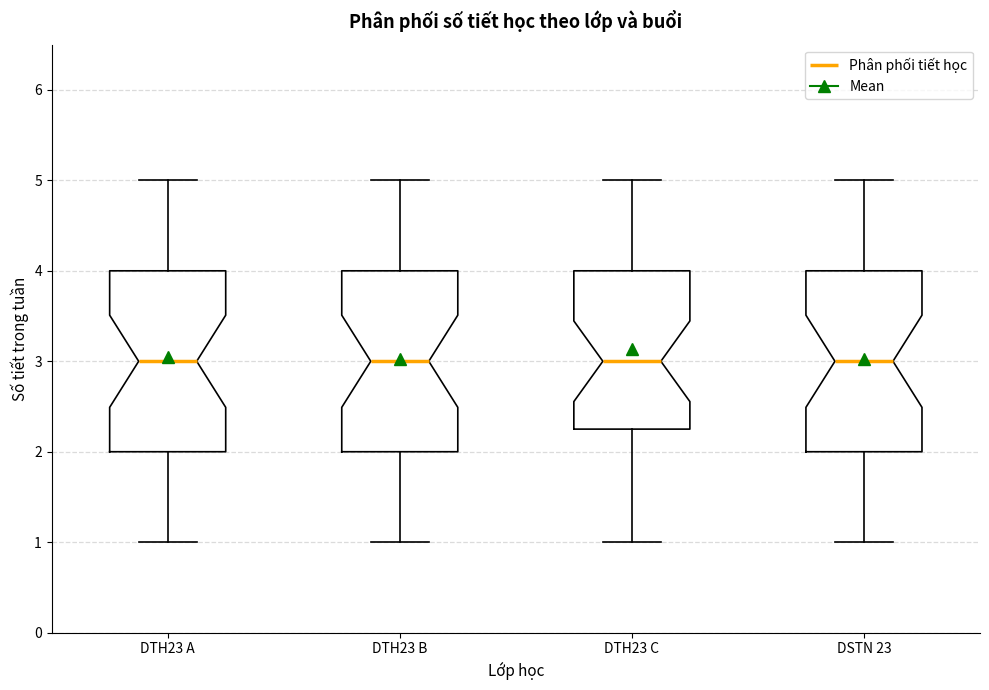

Where does the upper whisker of the box for DSTN 23 end on the y-axis? The values are not printed on the chart, so give them approximately, as read against the axis.

5.0